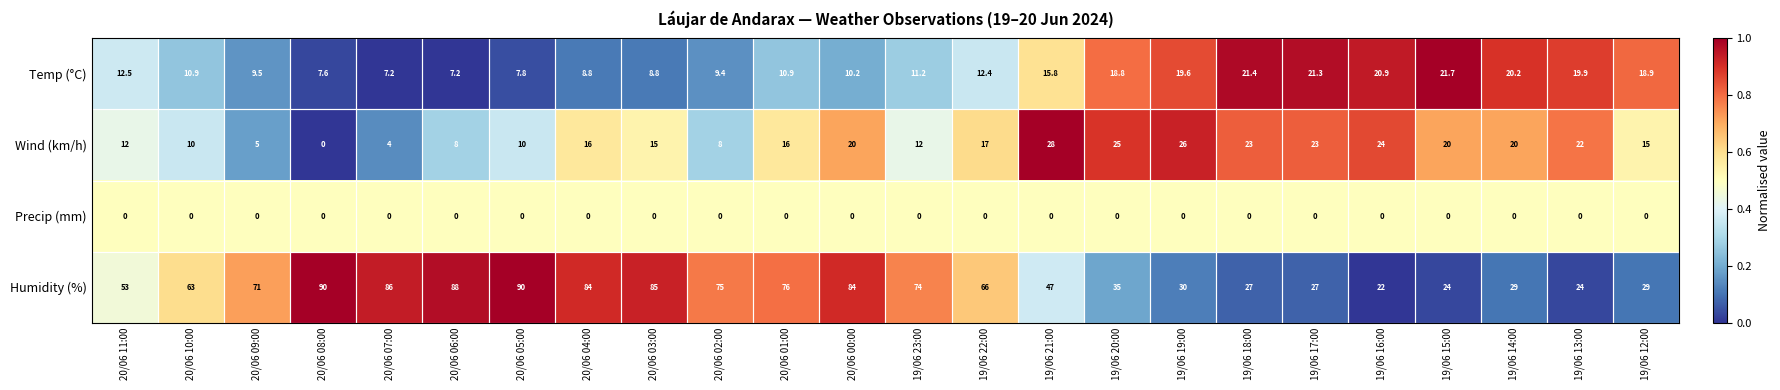

Read the Wind (km/h) value at 20/06 00:00.

20.0